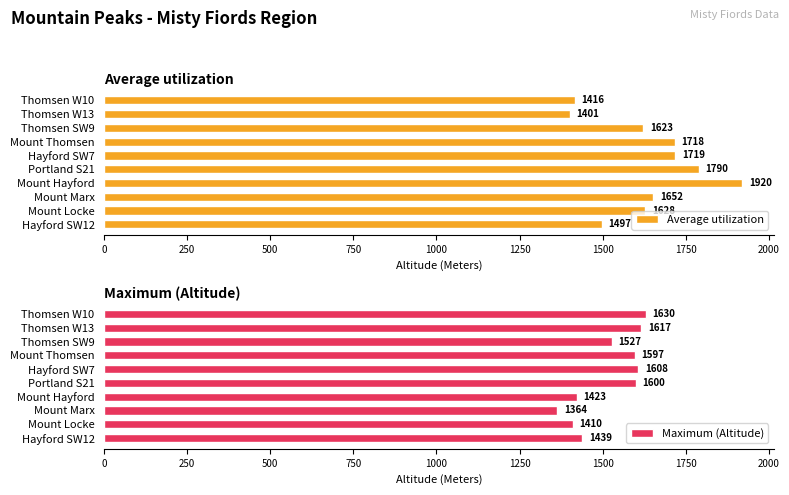

How many bars are there in each group?

2